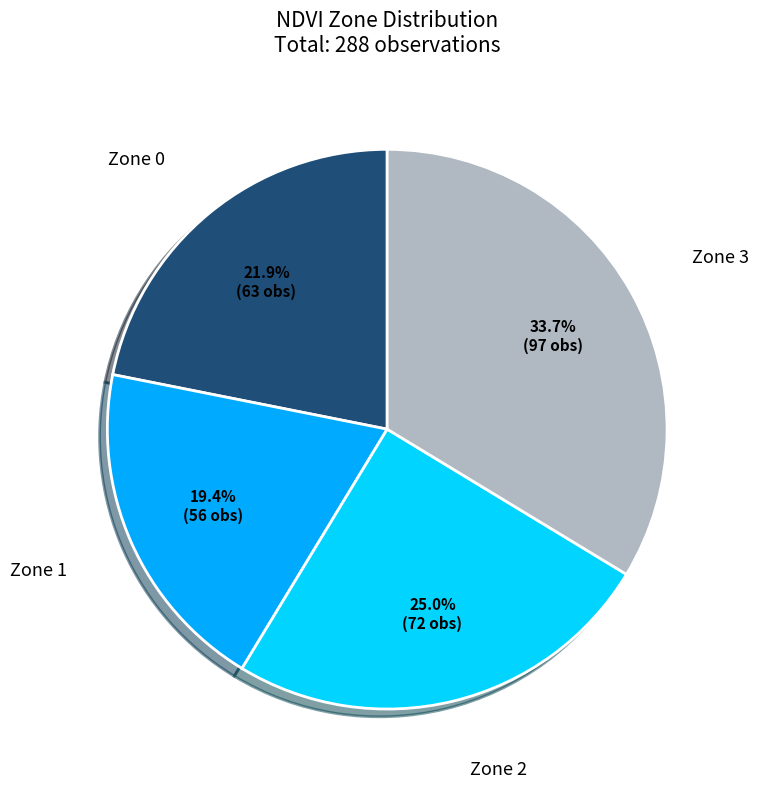

Is there a majority slice in this chart?

No